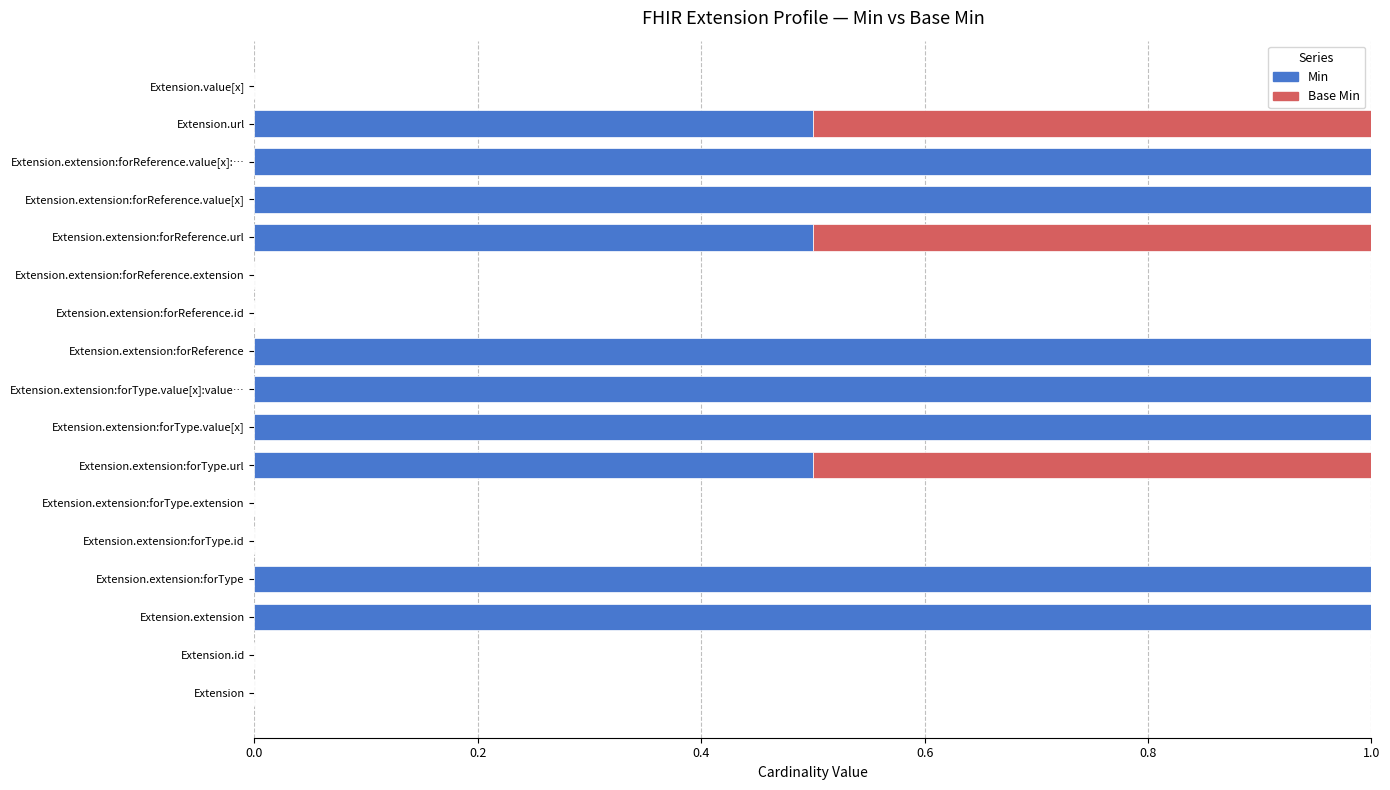

What is the total value across all series at Extension.extension:forReference.value[x]?

1.0